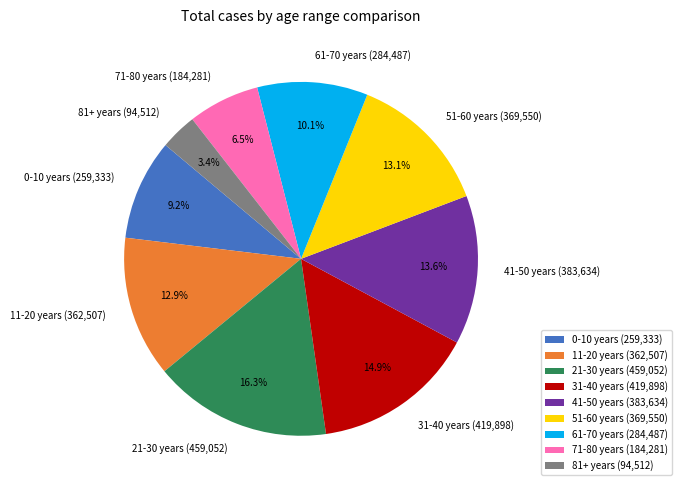

What is the ratio of the value at 21-30 years to the value at 41-50 years?

1.2